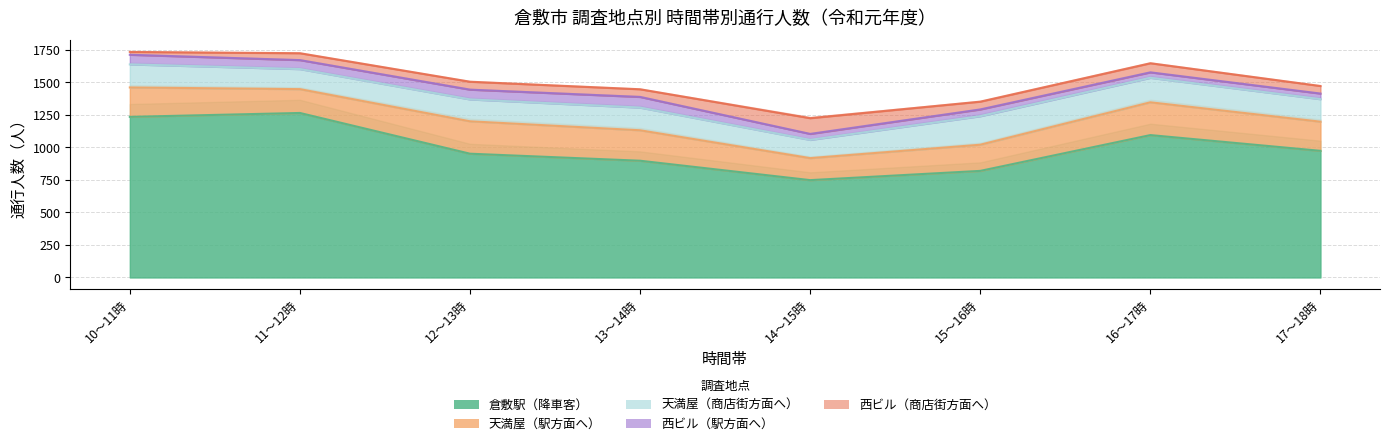

What is the difference between the maximum and minimum values in the 天満屋（駅方面へ） series?

83